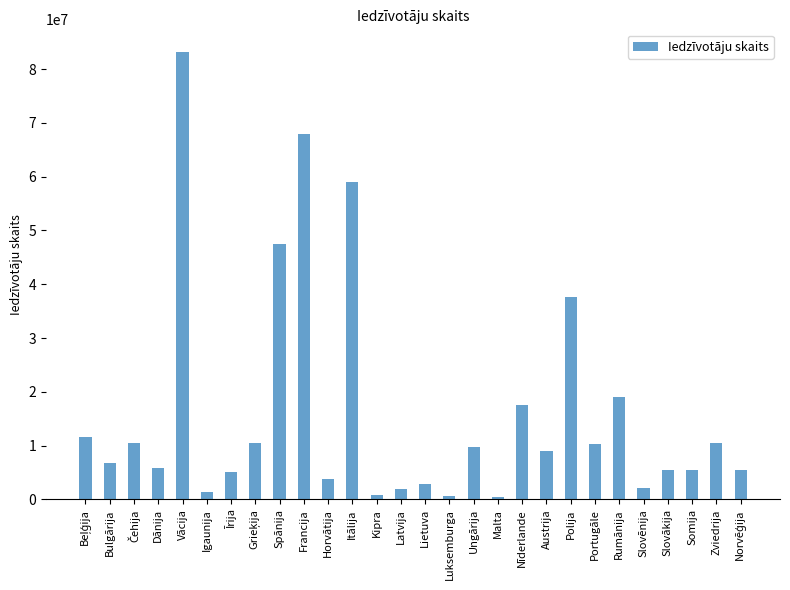

The value at Rumānija is 19042455. True or false?

True